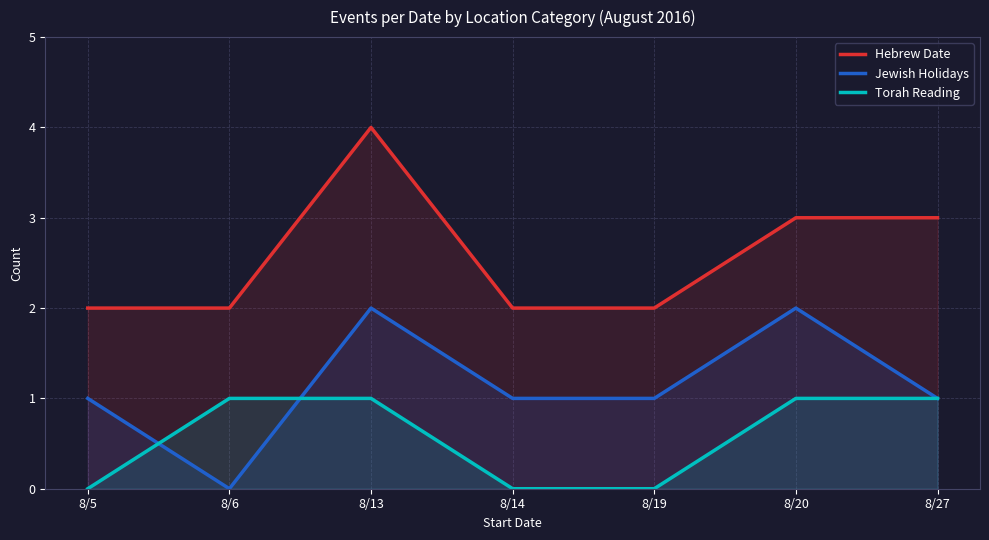

Reading left to right, what are all the values shown in this chart?

Hebrew Date: 2	2	4	2	2	3	3
Jewish Holidays: 1	0	2	1	1	2	1
Torah Reading: 0	1	1	0	0	1	1